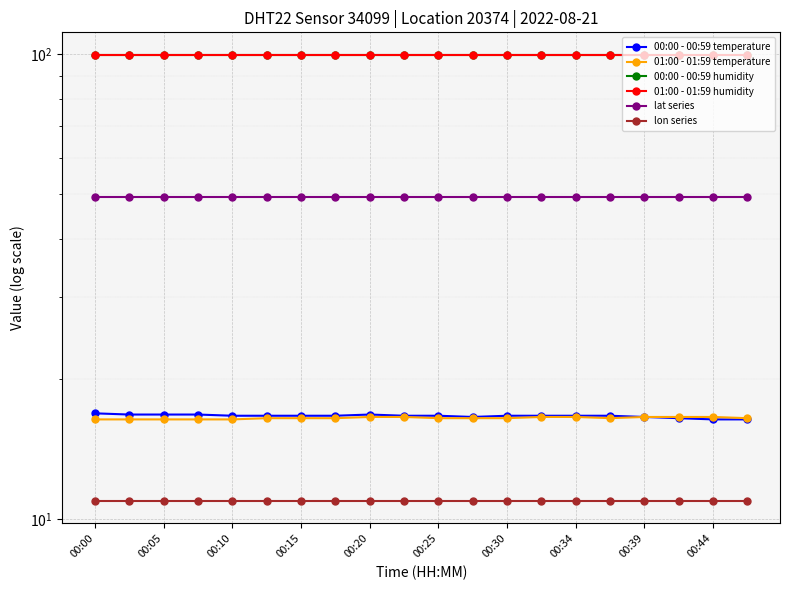

What is the difference between the highest and lowest values at 00:10?

89.0